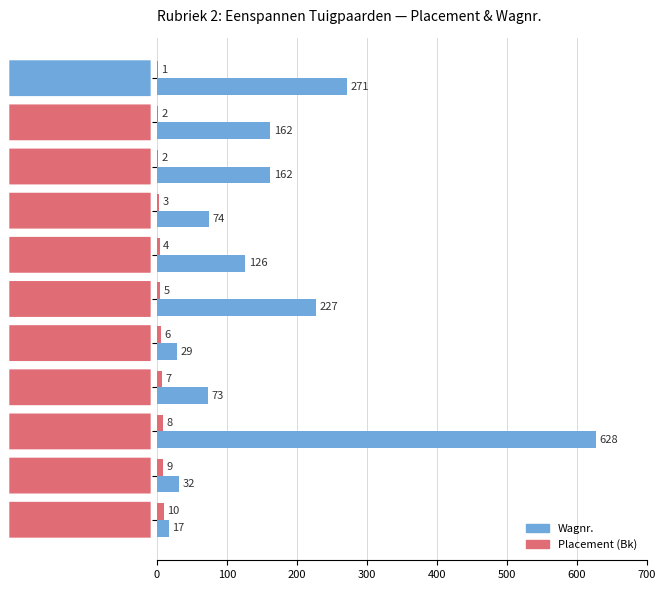

What is the maximum value shown in the chart?

628